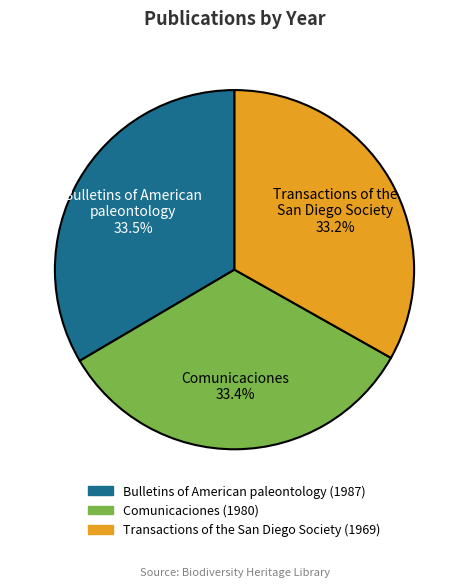

Does any single category account for the majority?

No